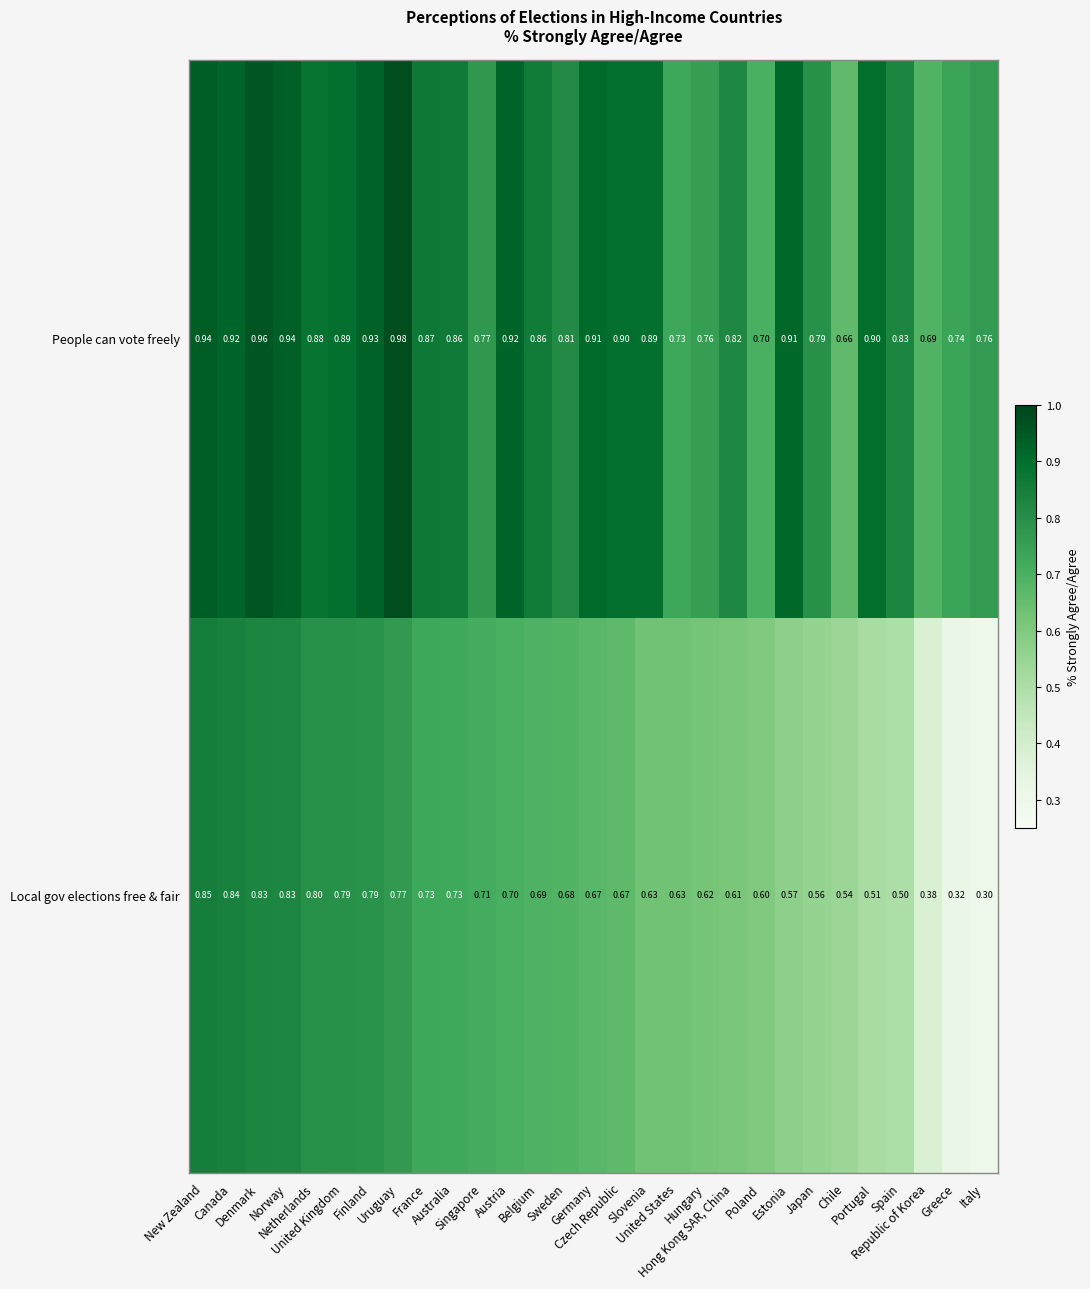

Which series has the largest total across all categories?

People can vote freely